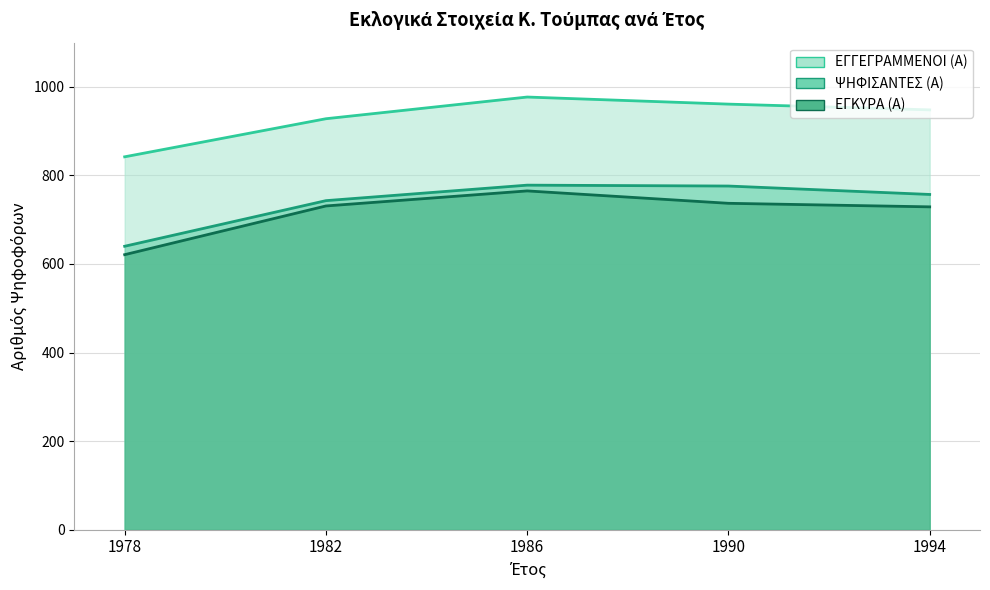

What is the sum of the ΨΗΦΙΣΑΝΤΕΣ (Α) values at 1994 and 1986?

1535